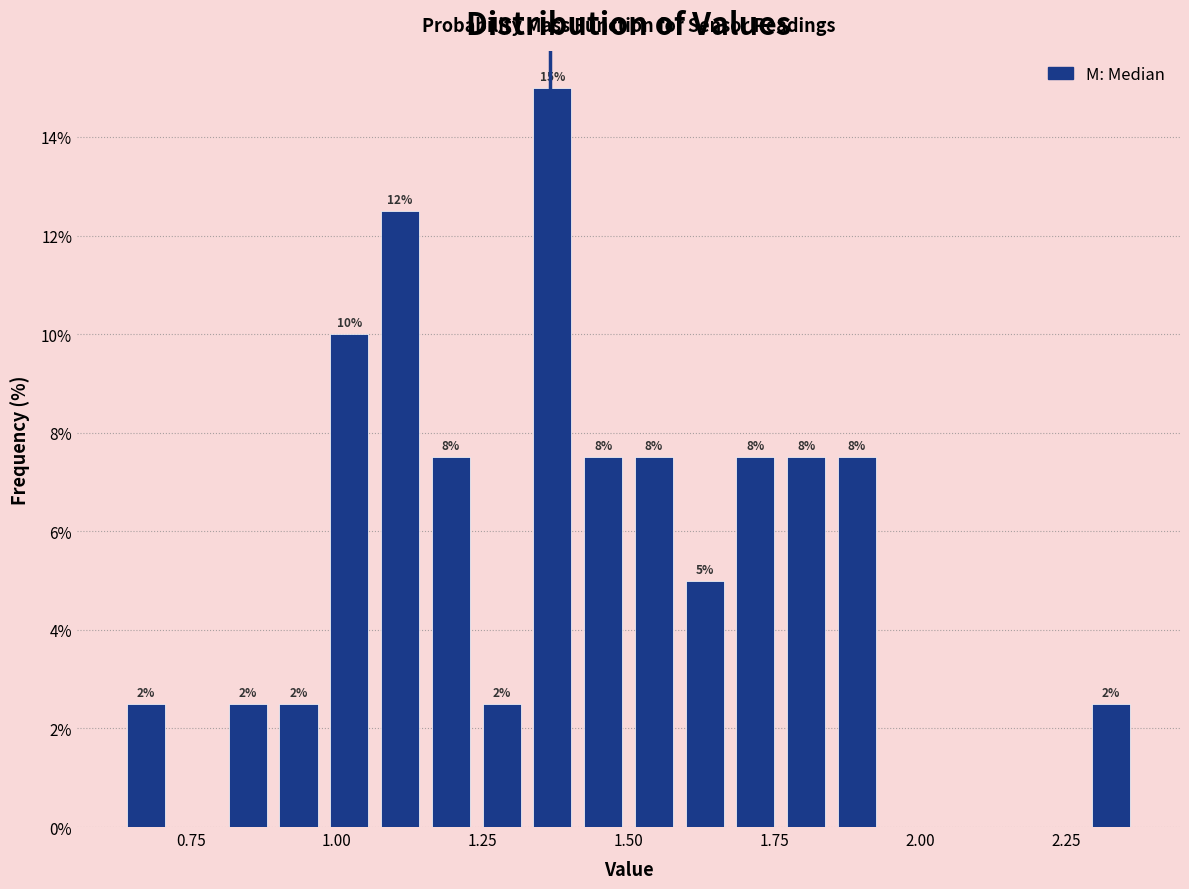

Around what value on the x-axis is the tallest bar? Give the approximate position of its centre, as read against the axis.

1.35